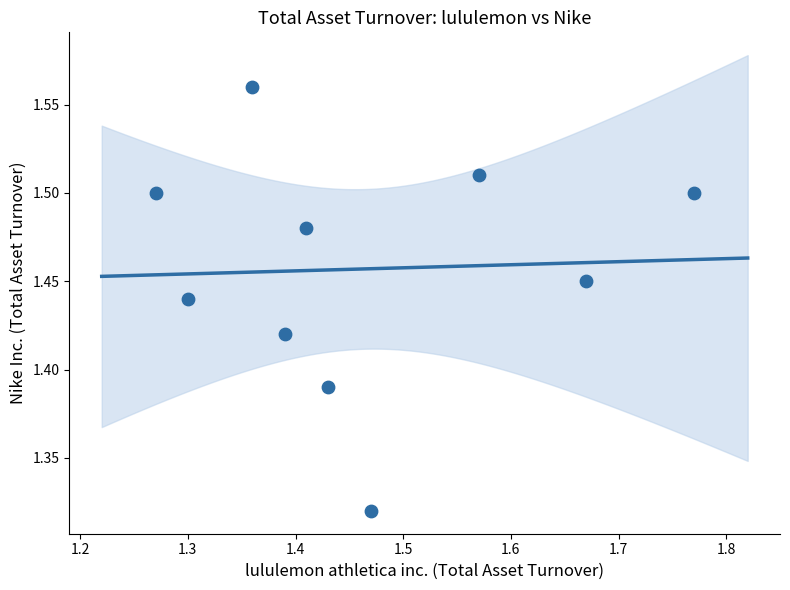

What is the range of X values (max minus min)?

0.5